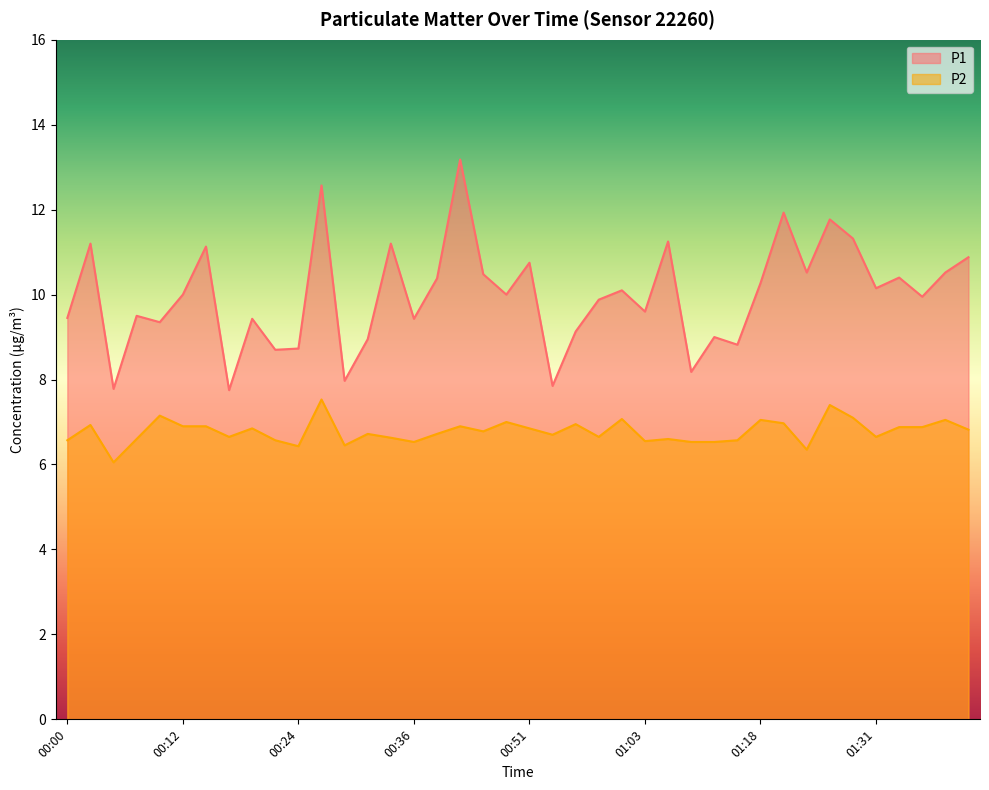

What is the minimum value shown in the chart?

6.0